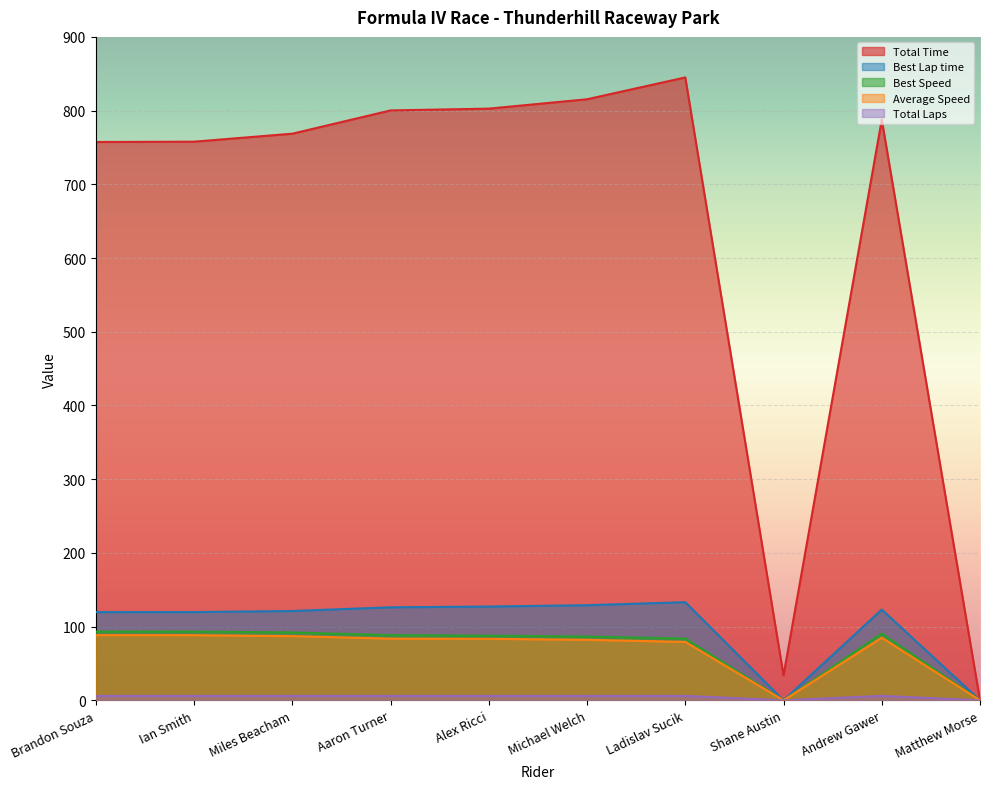

What is the highest value of the Best Lap time series?

133.1